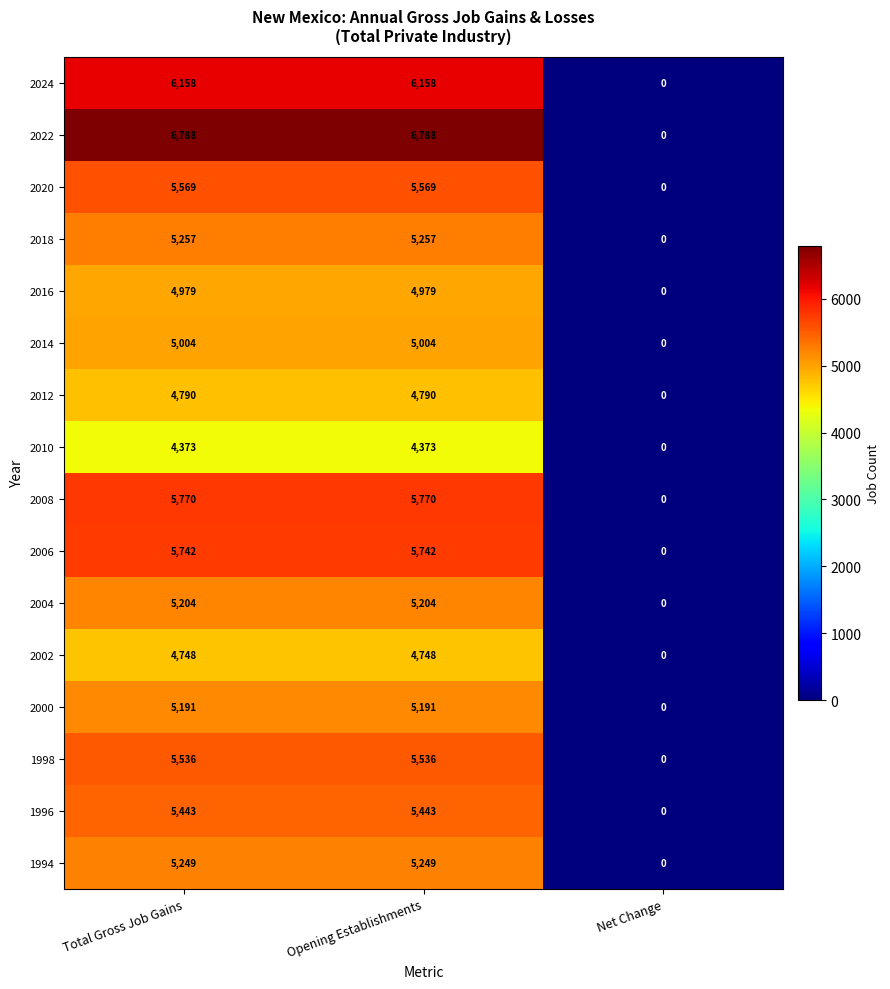

List the series in order of their peak value, lowest first.

2010, 2002, 2012, 2016, 2014, 2000, 2004, 1994, 2018, 1996, 1998, 2020, 2006, 2008, 2024, 2022